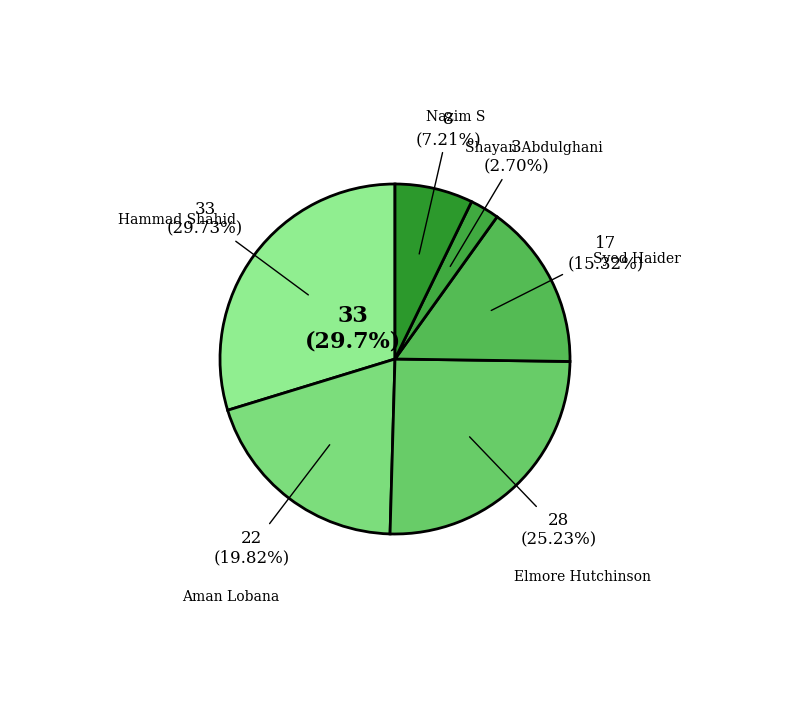

To the nearest percent, what is the combined percentage of Shayan Abdulghani and Aman Lobana?

23%